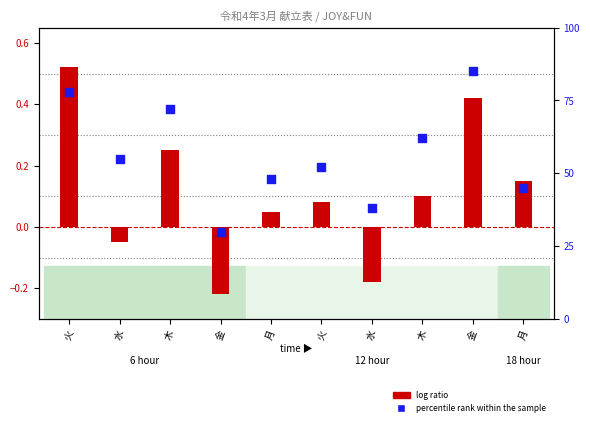

Which series contains the lowest Y value?

log ratio